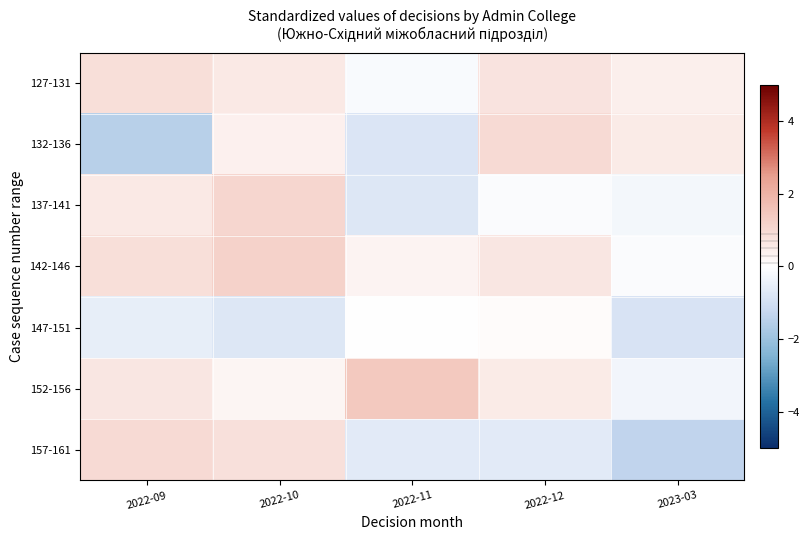

Which series has the largest range (max minus min)?

132-136